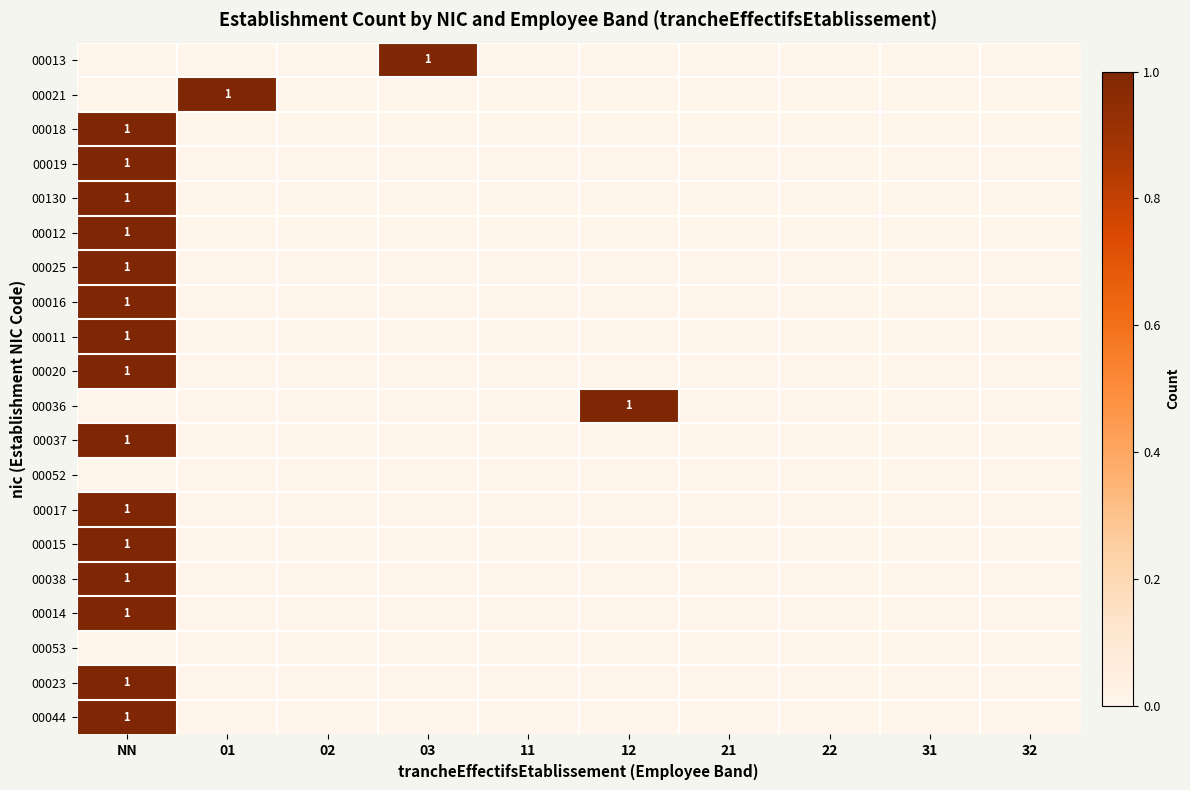

What is the spread (max minus min) of values at 03?

1